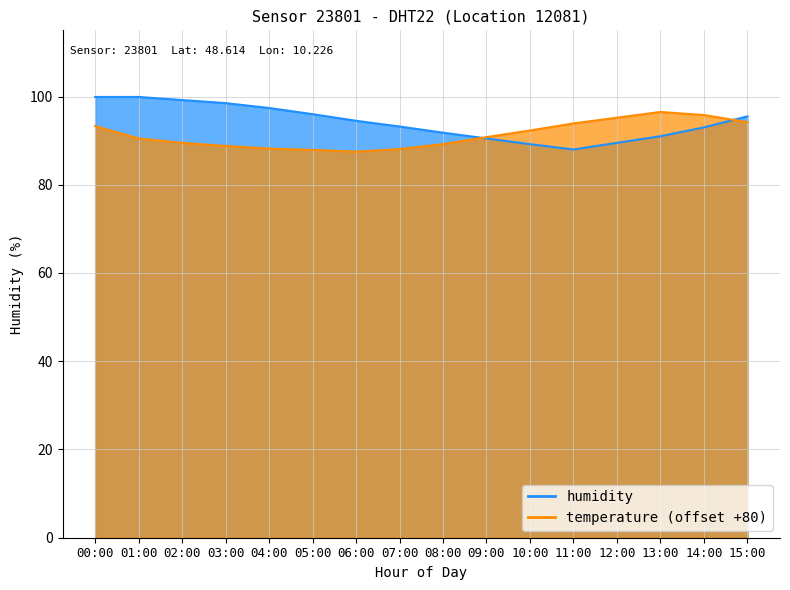

What is the minimum value for humidity?

88.0